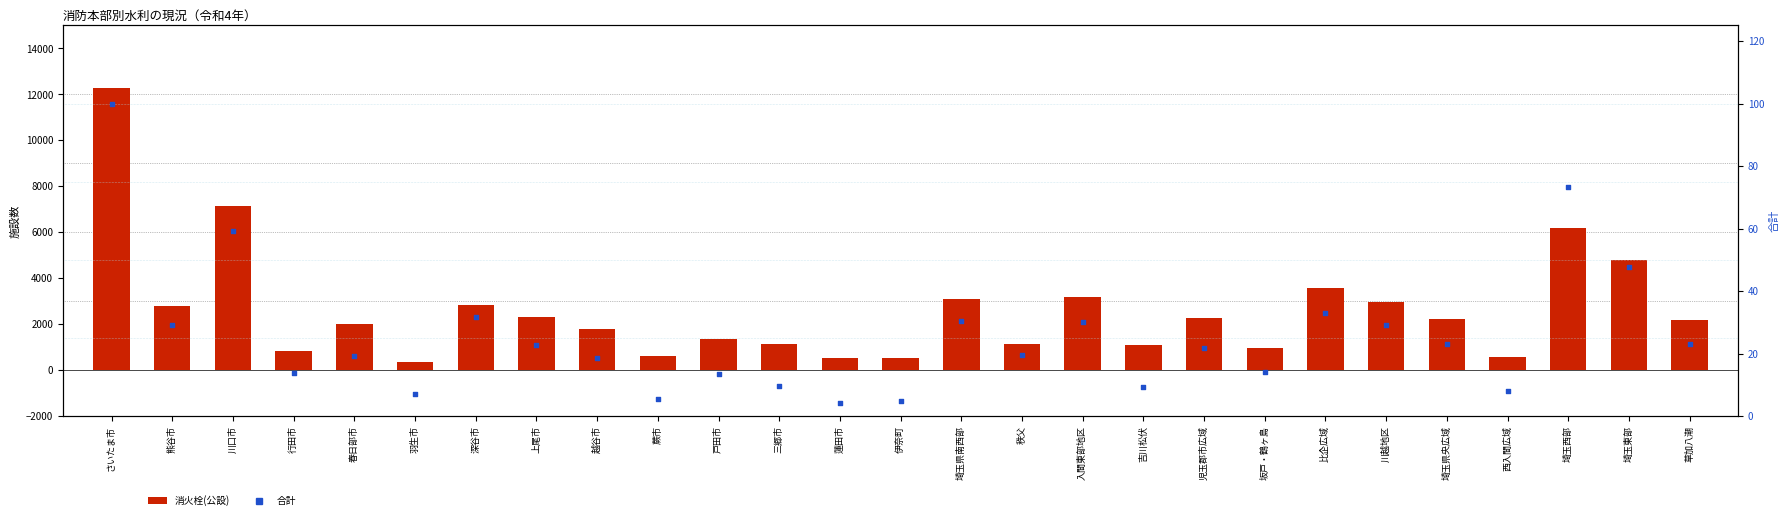

Which series contains the highest Y value?

消火栓(公設)